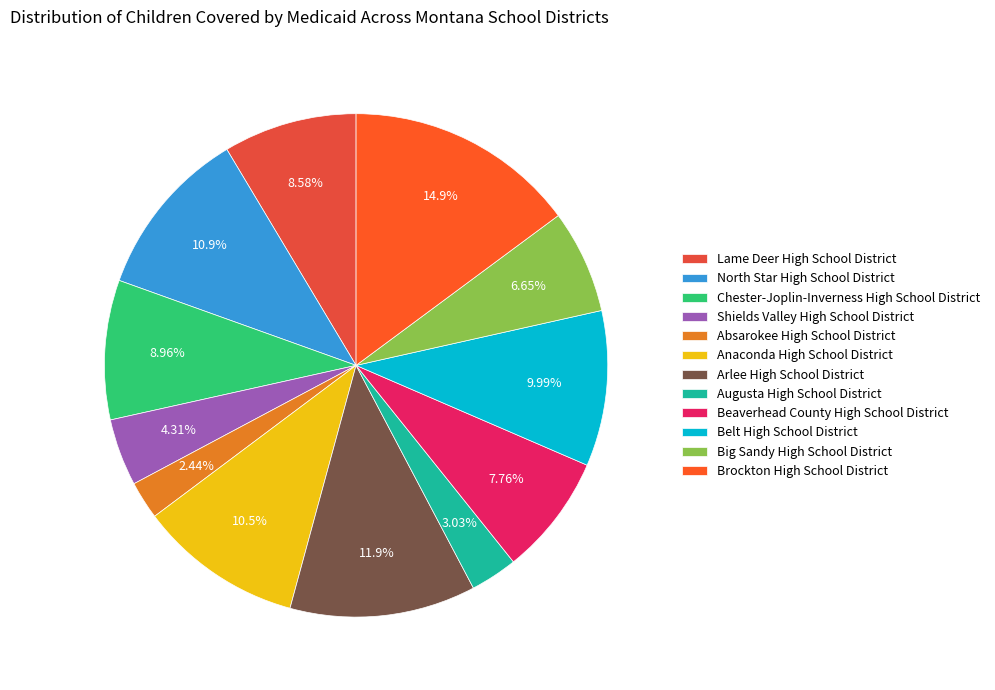

Which category has the biggest portion of the pie?

Brockton High School District